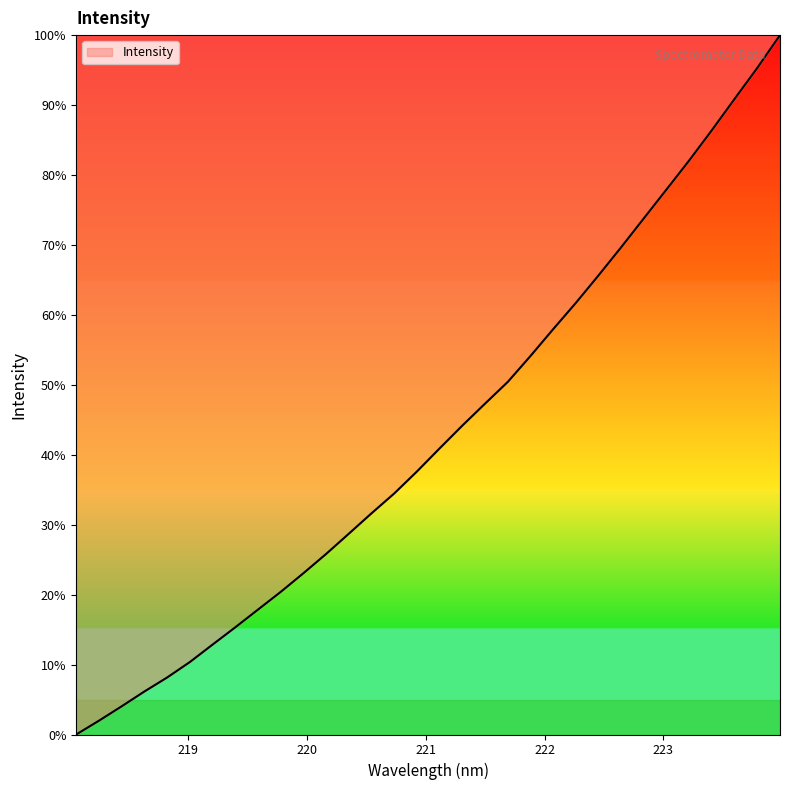

Is this an area chart (filled region under the line)?

Yes